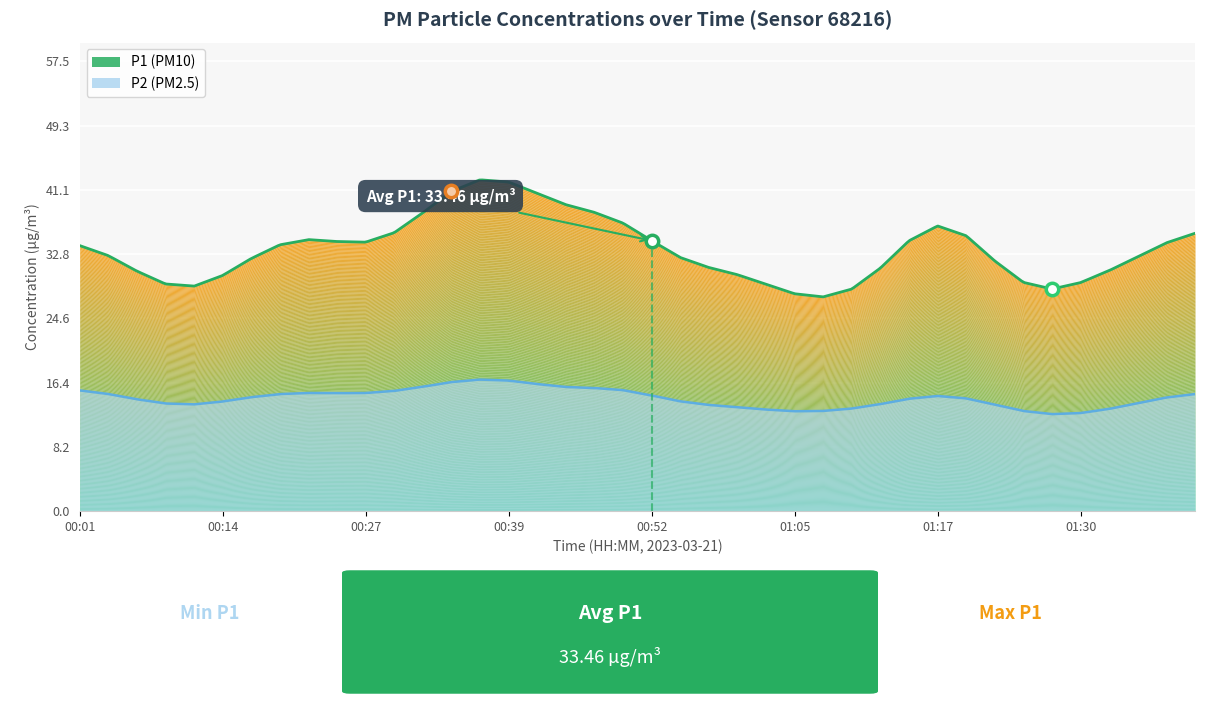

Which series has the widest spread of Y values?

P1